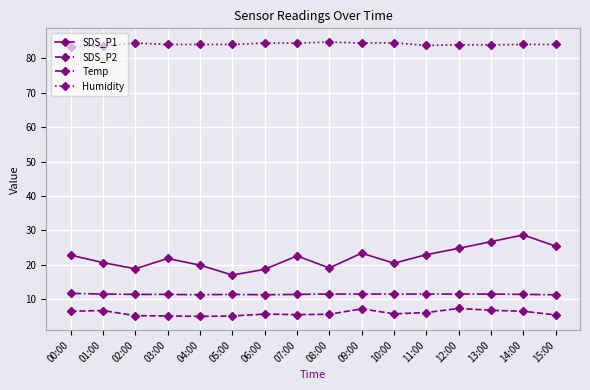

The value of Humidity at 05:00 is 84.0. True or false?

True